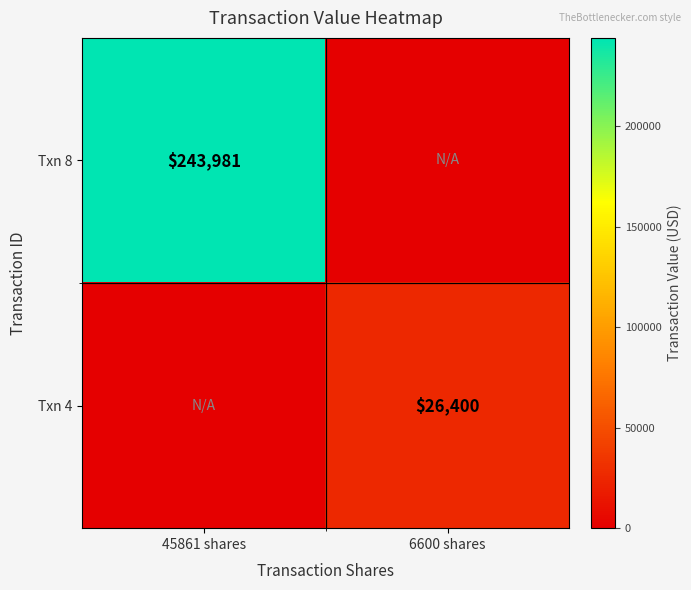

The value of Txn 8 at 45861 shares is 49034. True or false?

False